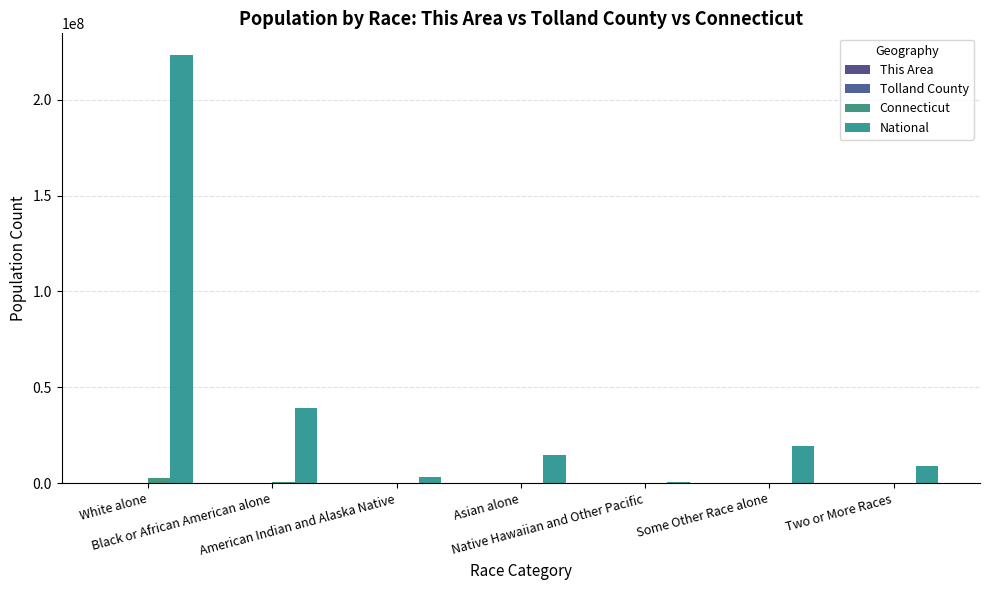

Are the bars grouped side by side (vs. stacked)?

Yes